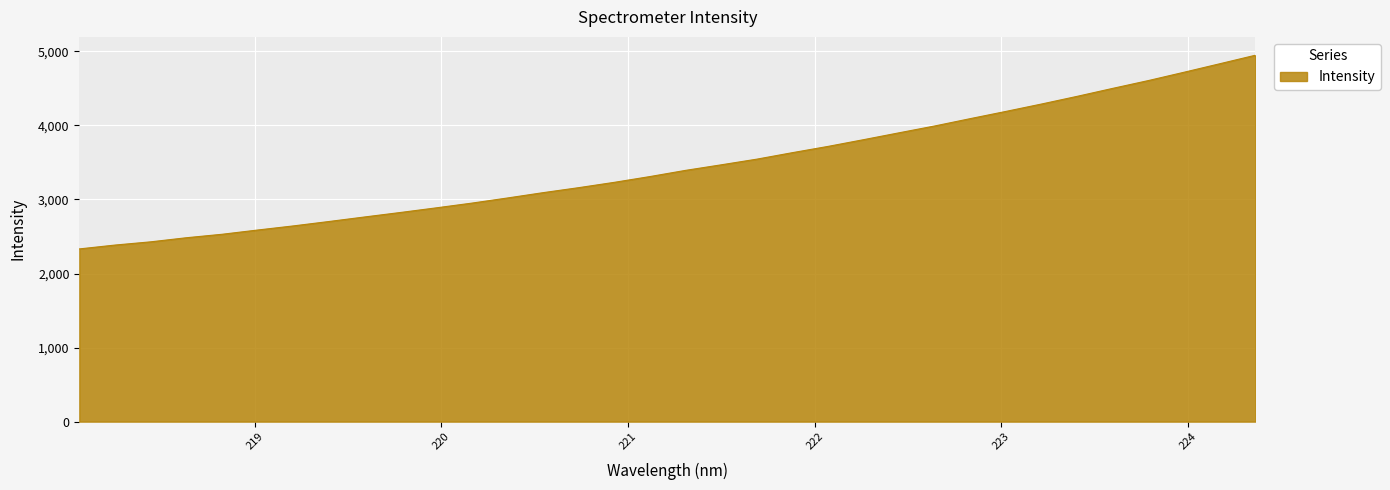

What is the greatest value displayed?

4948.2